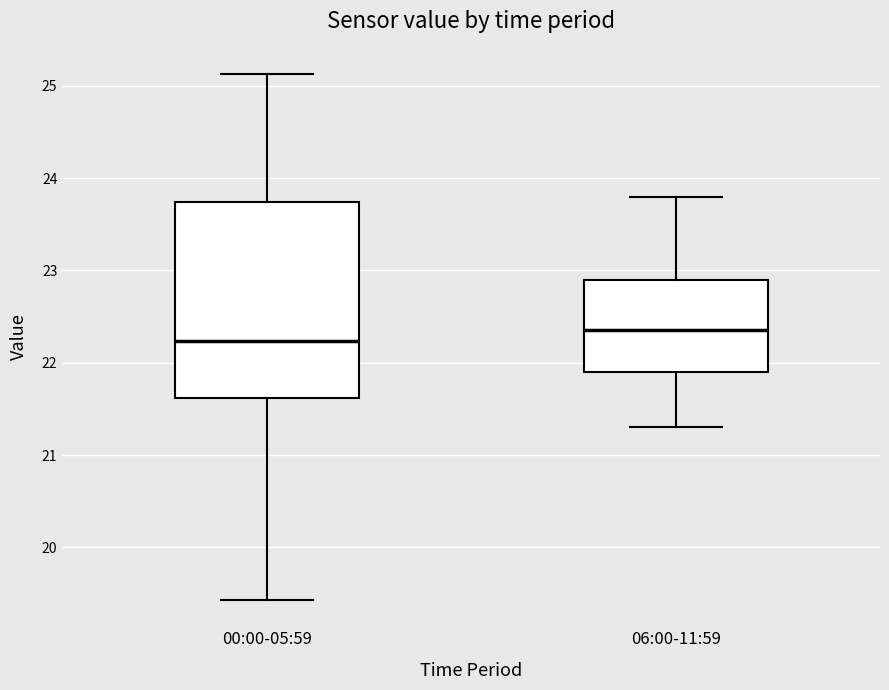

Reading left to right, transcribe this box plot: for each box, give where its median line is, the range the box spans, and where its two whiskers end, as read against the y-axis. The values are not printed on the chart, so give them approximately, as read against the axis.

00:00-05:59: median 22.2, box 21.6 to 23.7, whiskers 19.4 to 25.1
06:00-11:59: median 22.4, box 21.9 to 22.9, whiskers 21.3 to 23.8